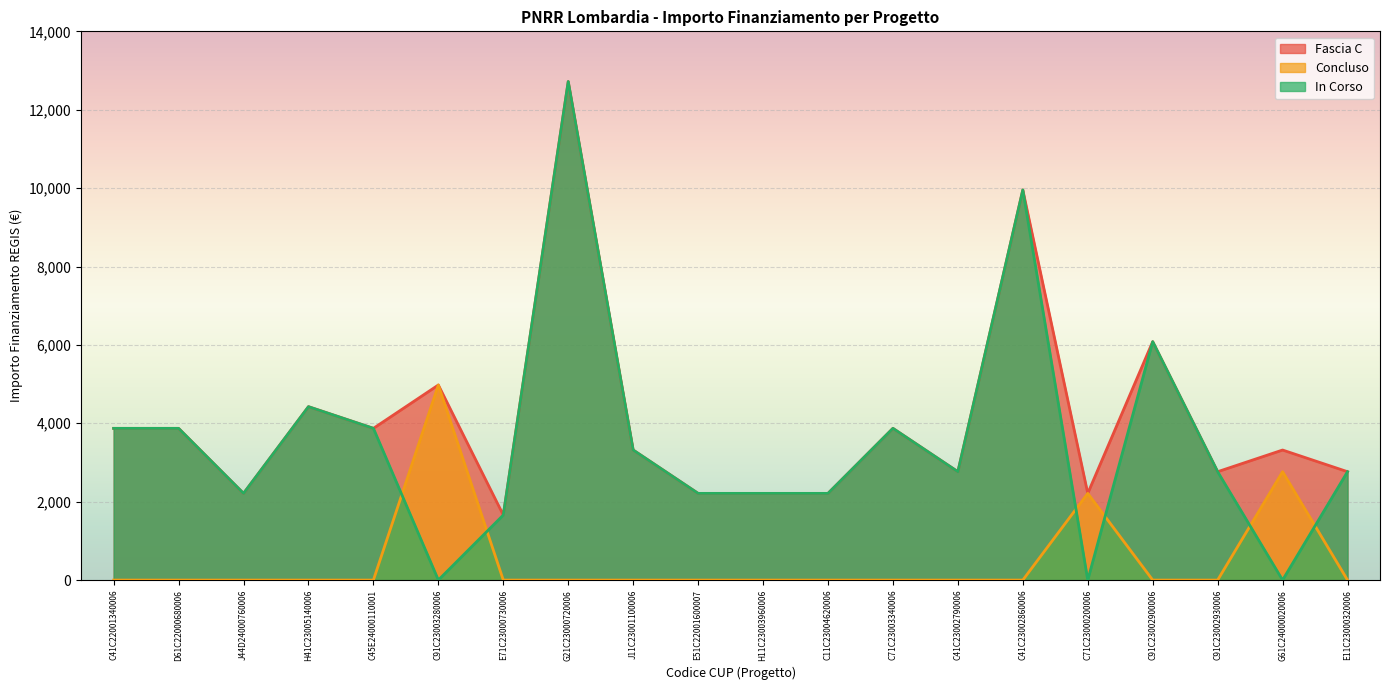

What is the difference between the maximum and minimum values in the Concluso series?

4977